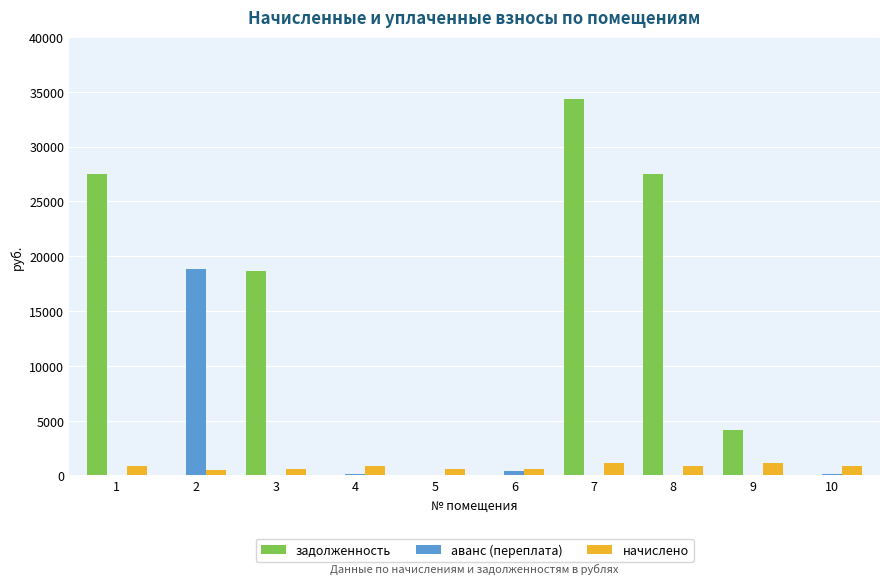

How many values in the задолженность series exceed 4133?

5